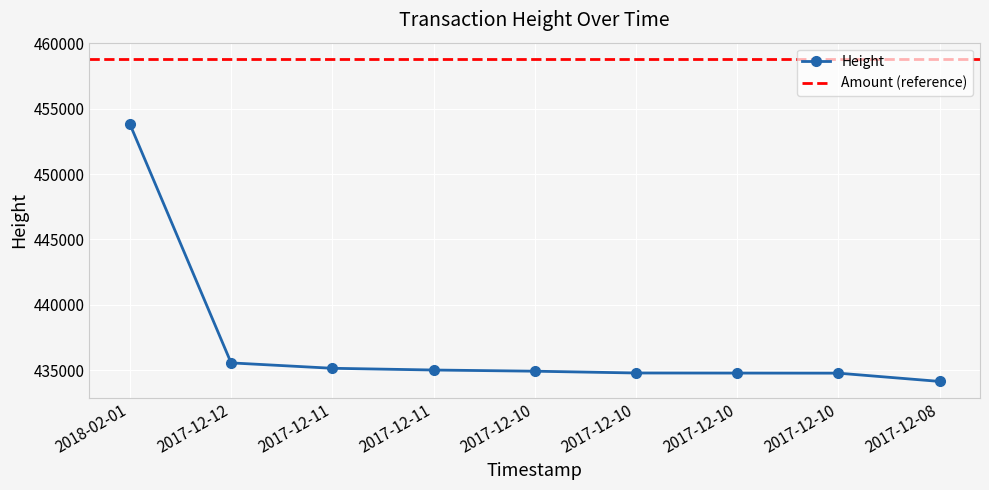

List the labels in order of value, smallest first.

2017-12-08, 2017-12-10, 2017-12-10, 2017-12-10, 2017-12-10, 2017-12-11, 2017-12-11, 2017-12-12, 2018-02-01